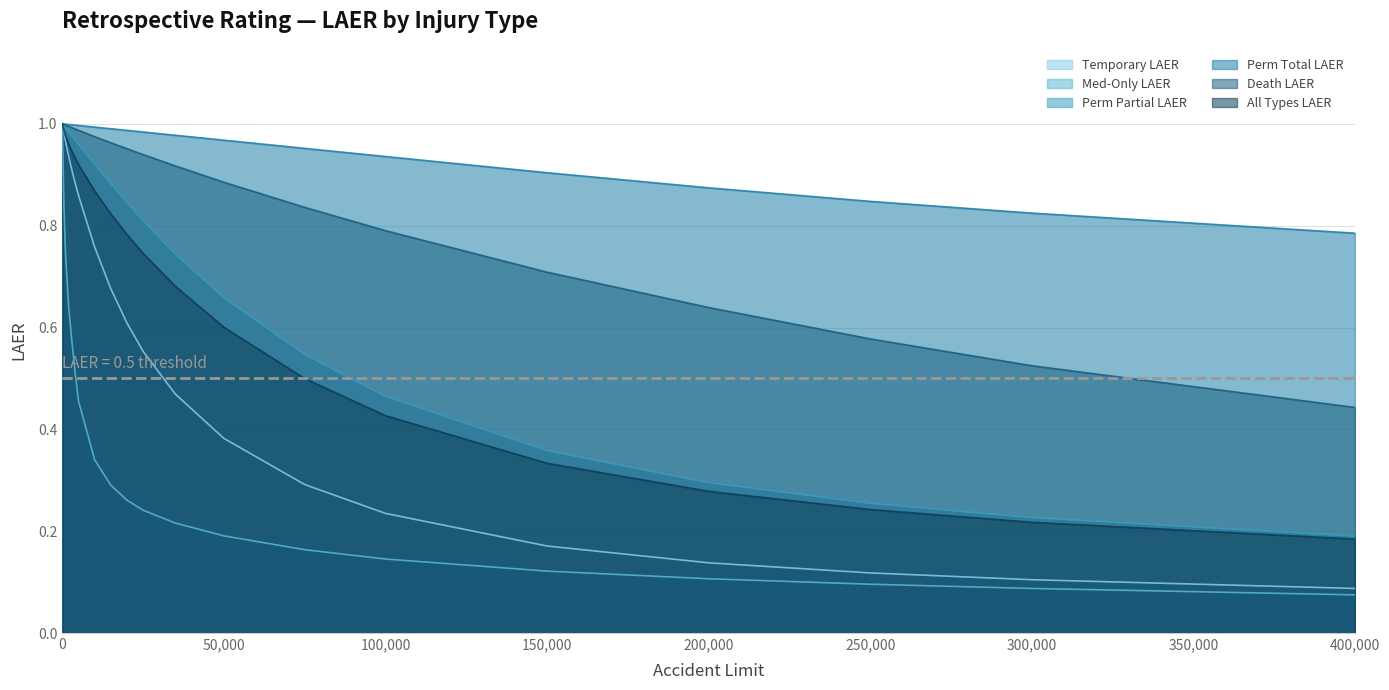

Which series has the largest range (max minus min)?

Med-Only LAER